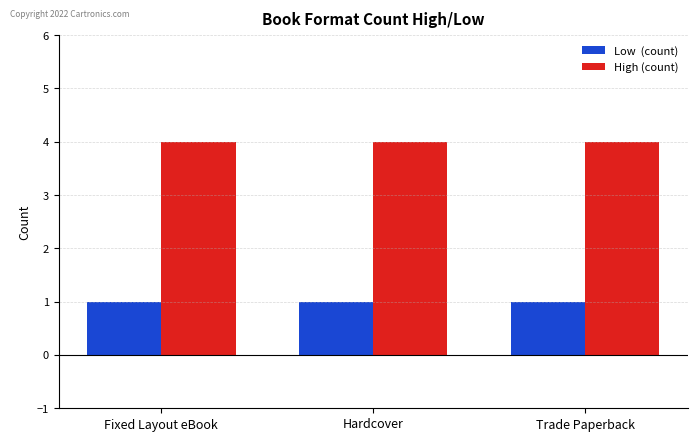

What is the spread (max minus min) of values at Hardcover?

3